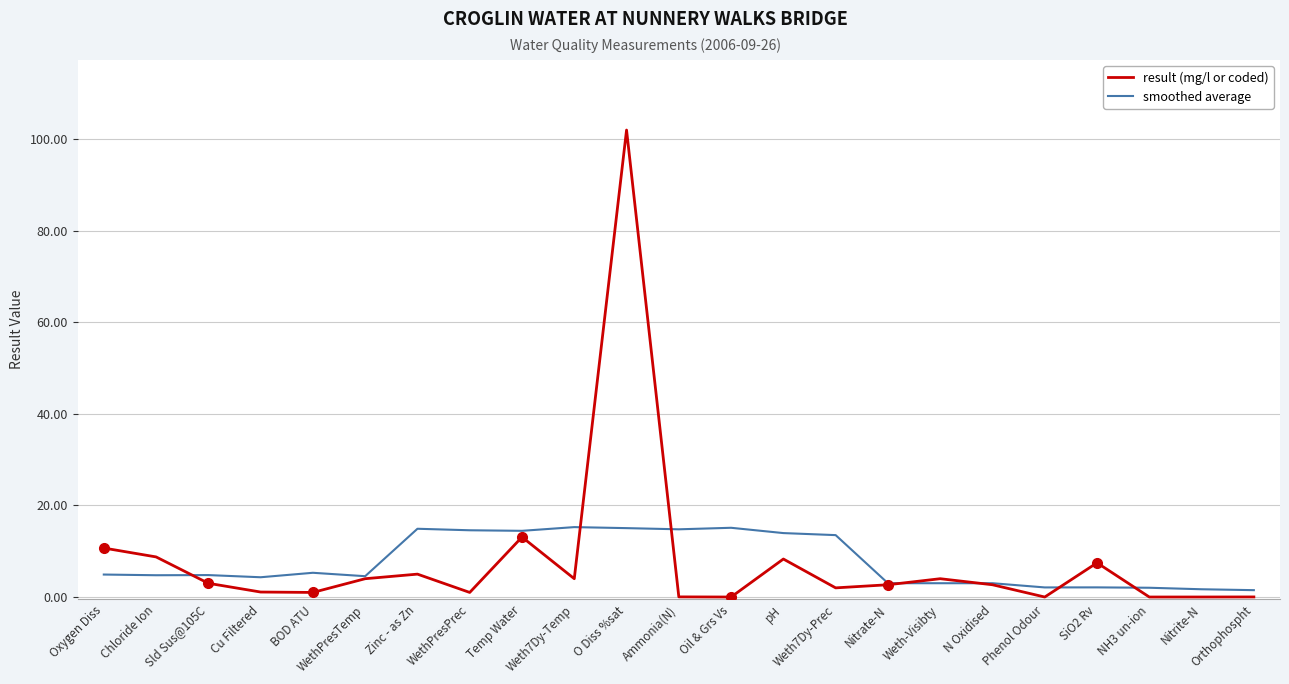

At which label does result (mg/l or coded) reach its peak?

O Diss %sat